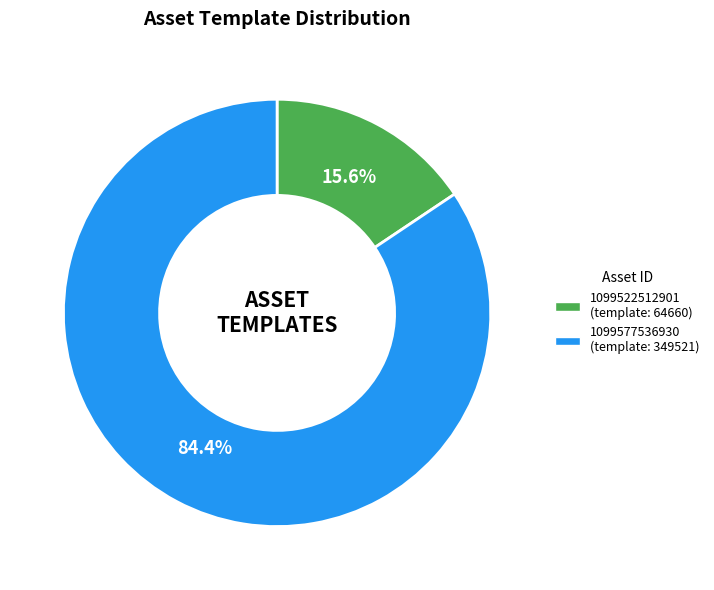

Do 1099577536930 and 1099522512901 together represent more than half of the pie?

Yes